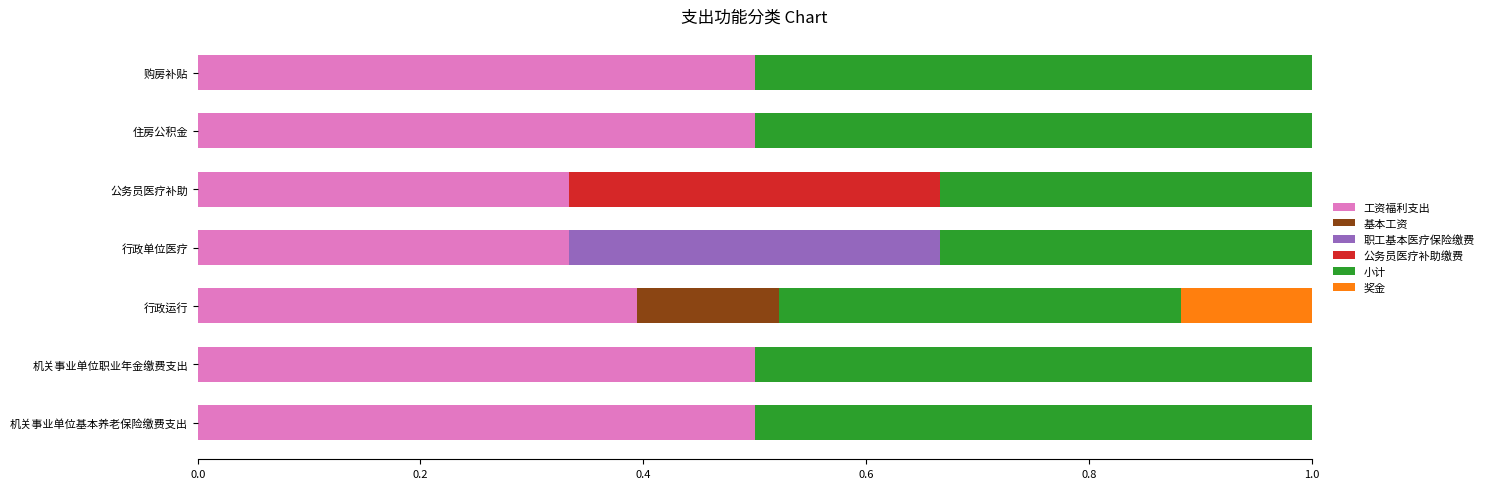

The value of 工资福利支出 at 住房公积金 is 0.2. True or false?

False